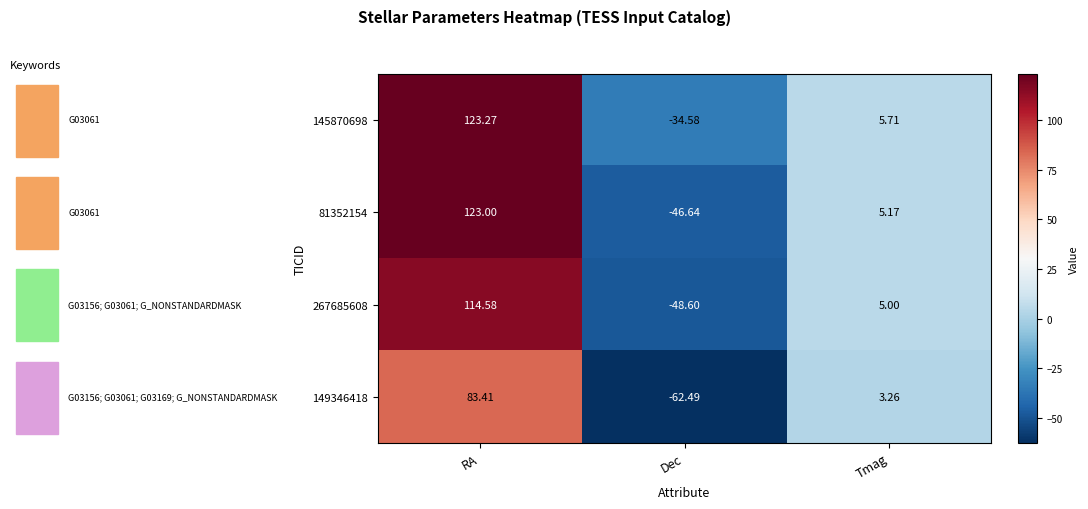

Which category has the highest value across all series?

RA